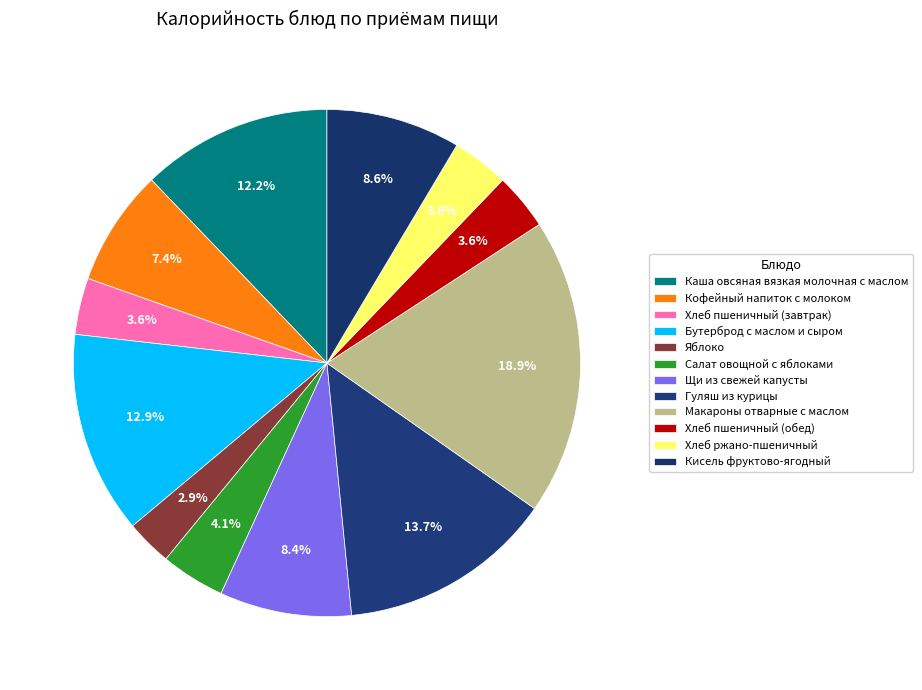

What percentage is the Яблоко slice, to the nearest percent?

3%